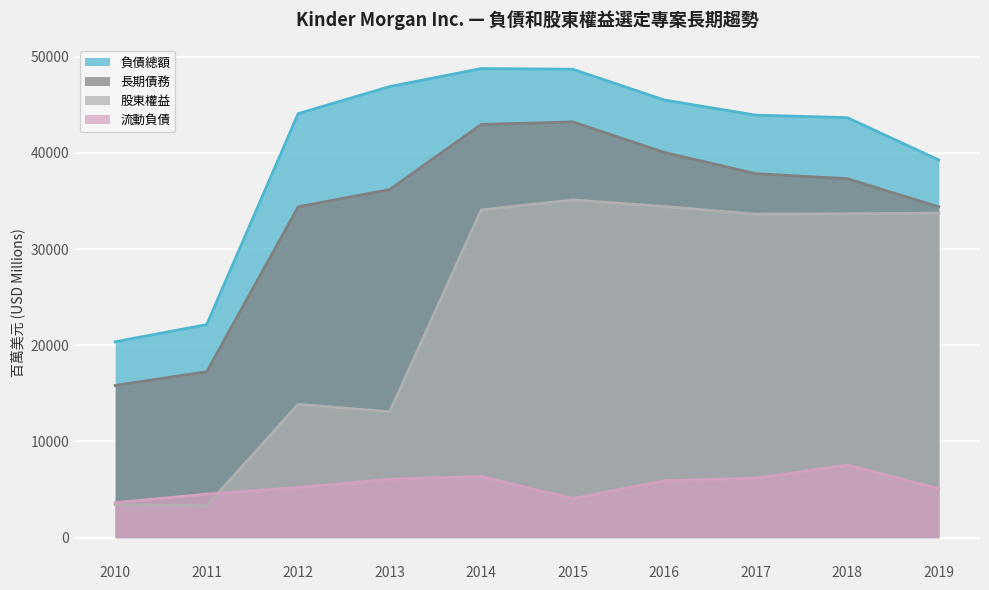

The value of 股東權益 at 2015 is 56549. True or false?

False